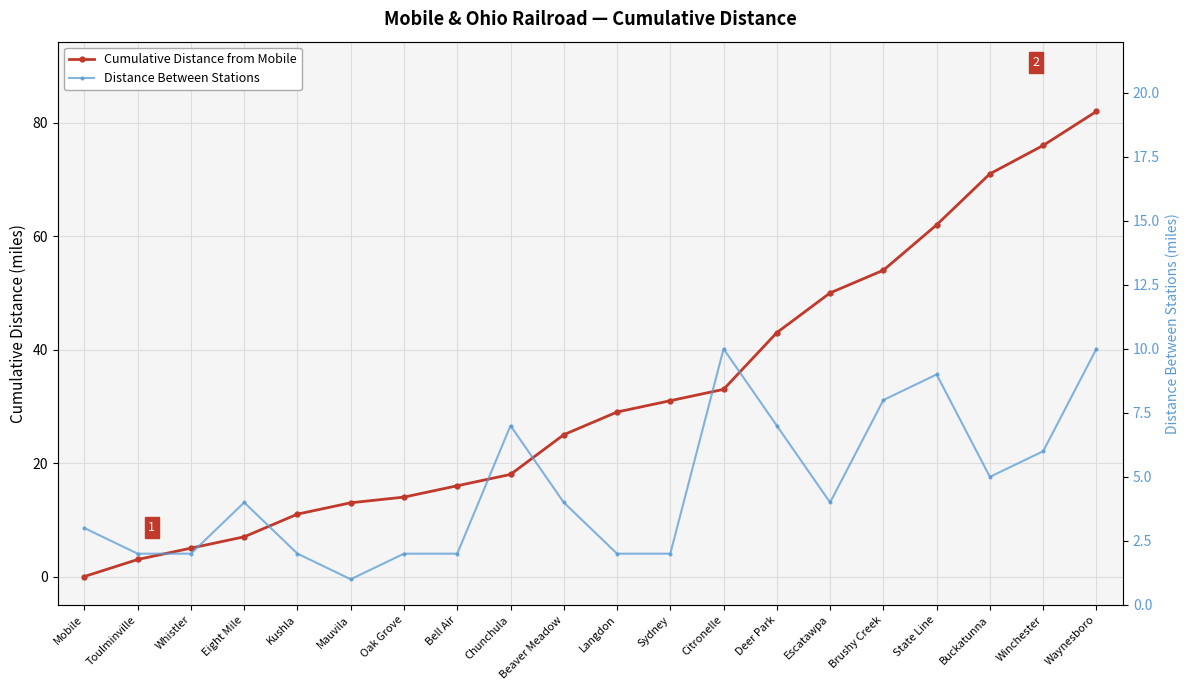

Is it true that Distance Between Stations equals 2 at Toulminville?

True